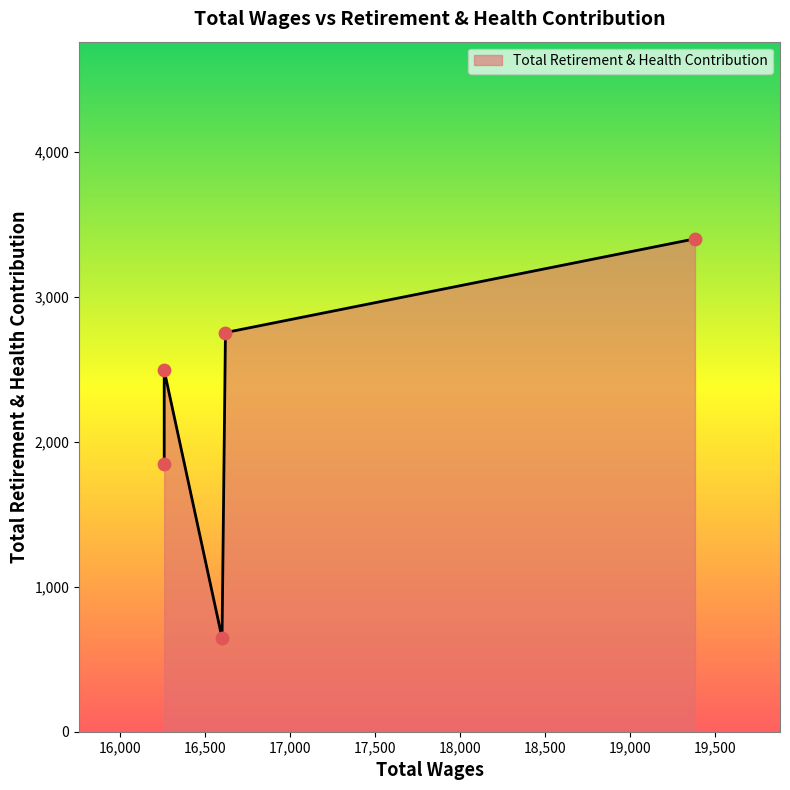

Approximately how many times larger is the value at 16621.0 compared to 19381.0?

0.8